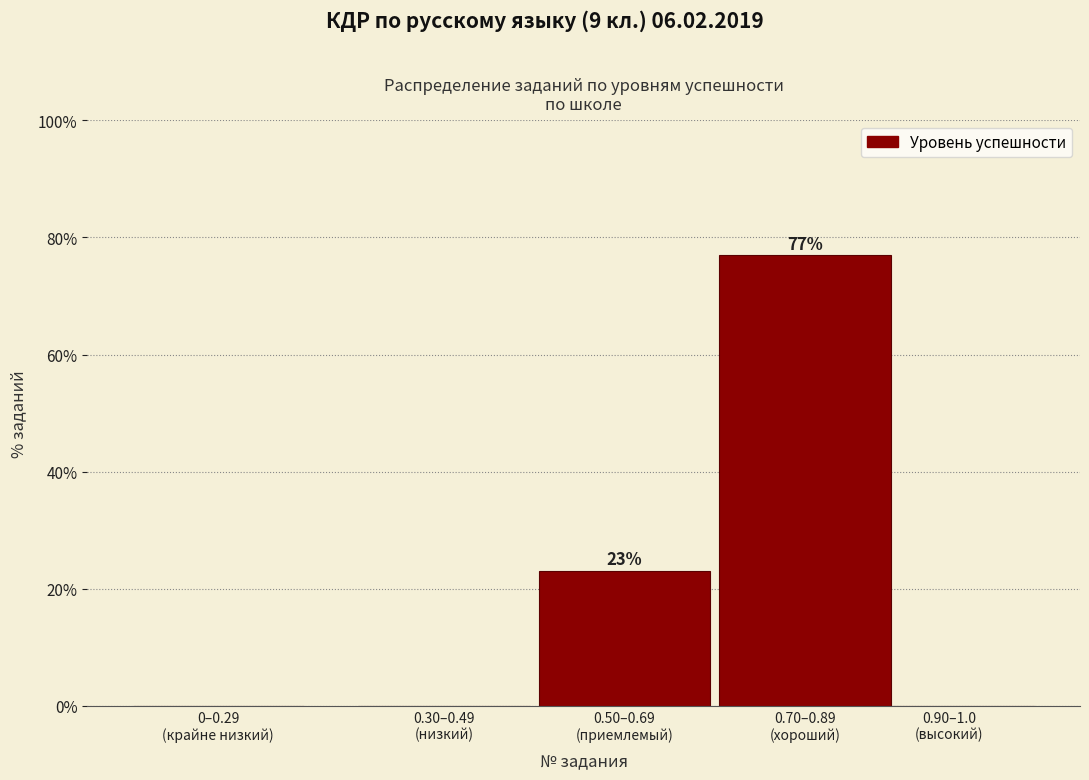

What is the sum of all values?

100.0